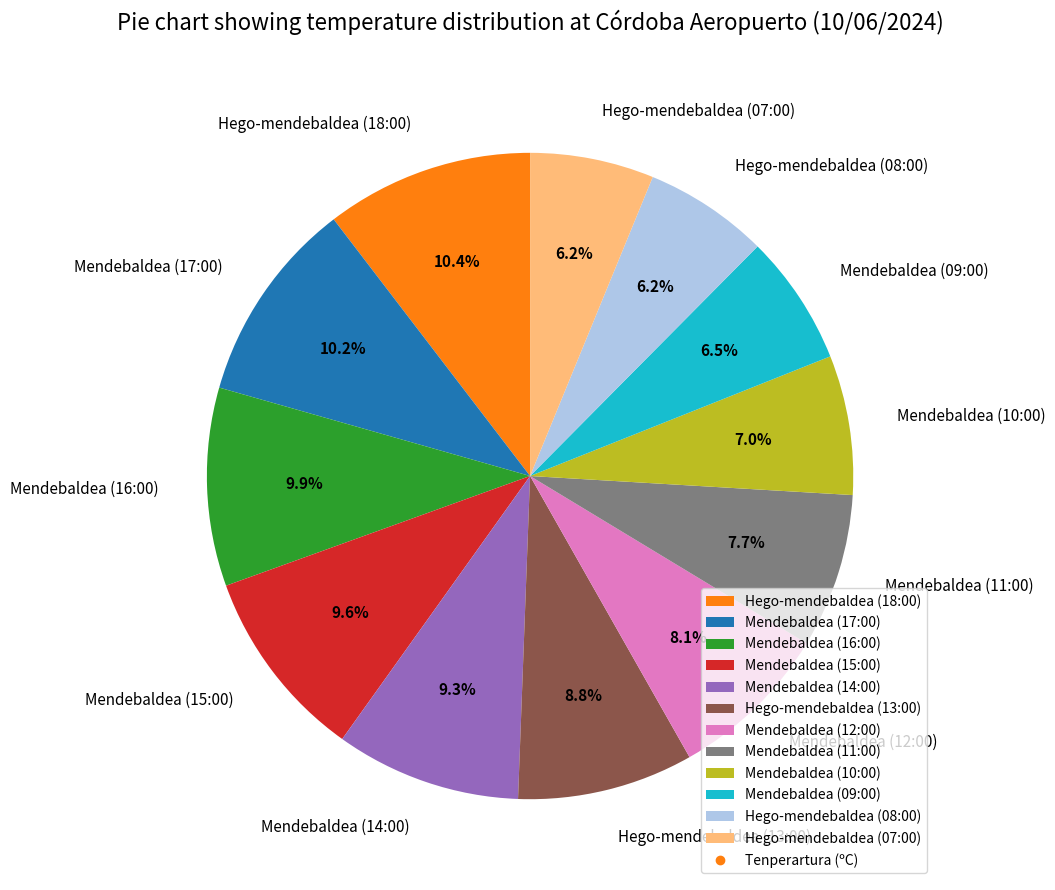

What is the total percentage of Hego-mendebaldea (07:00) and Mendebaldea (09:00)?

12.7%